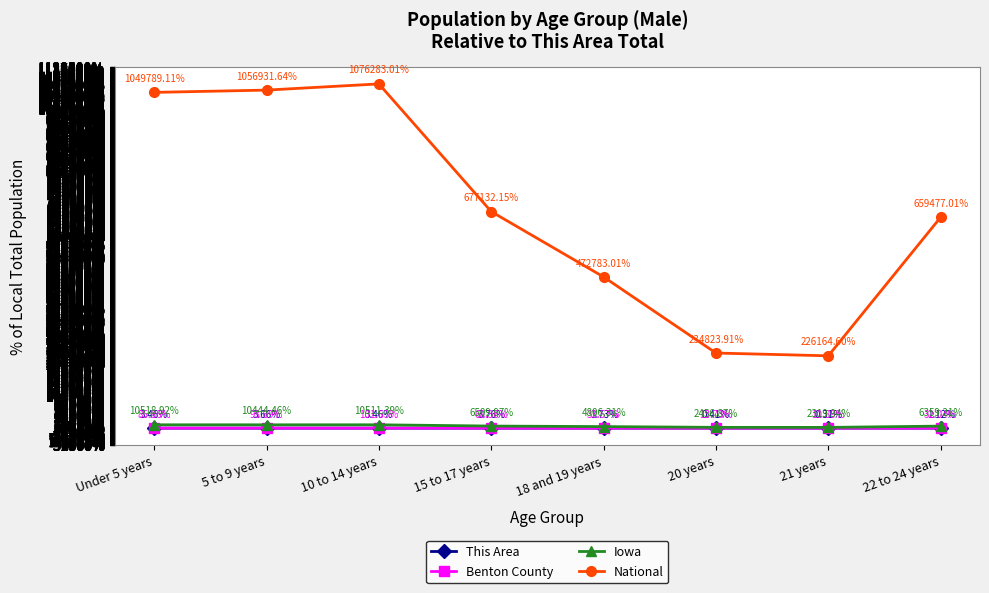

Is this an area chart (filled region under the line)?

No